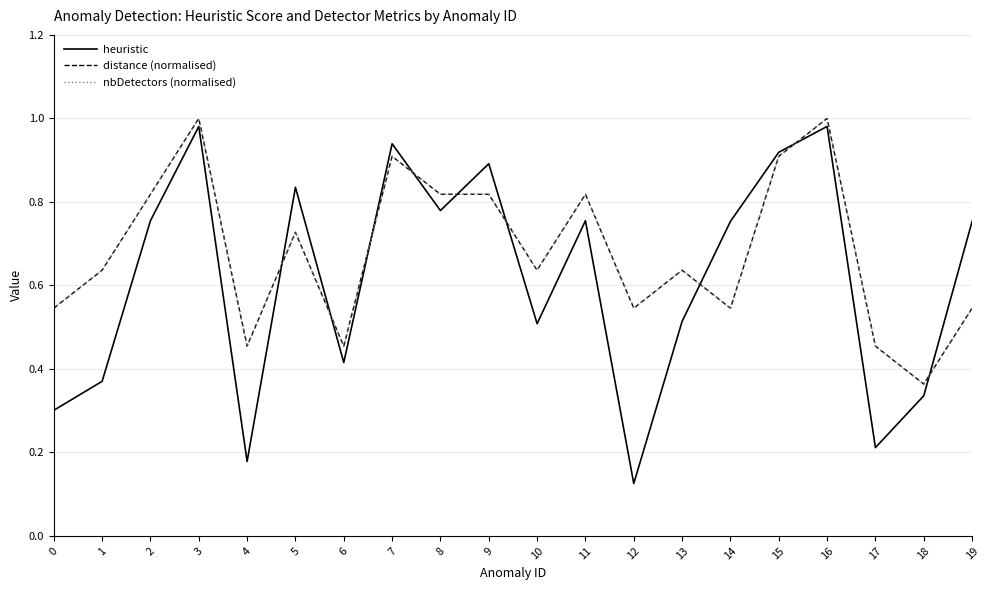

Does the chart have visible grid lines?

Yes